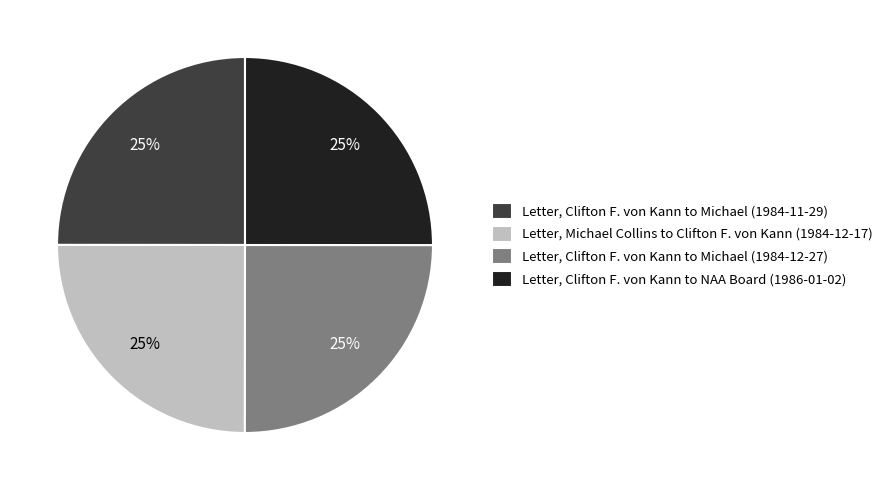

What is the ratio of the value at Letter, Clifton F. von Kann to Michael (1984-11-29) to the value at Letter, Michael Collins to Clifton F. von Kann (1984-12-17)?

1.0